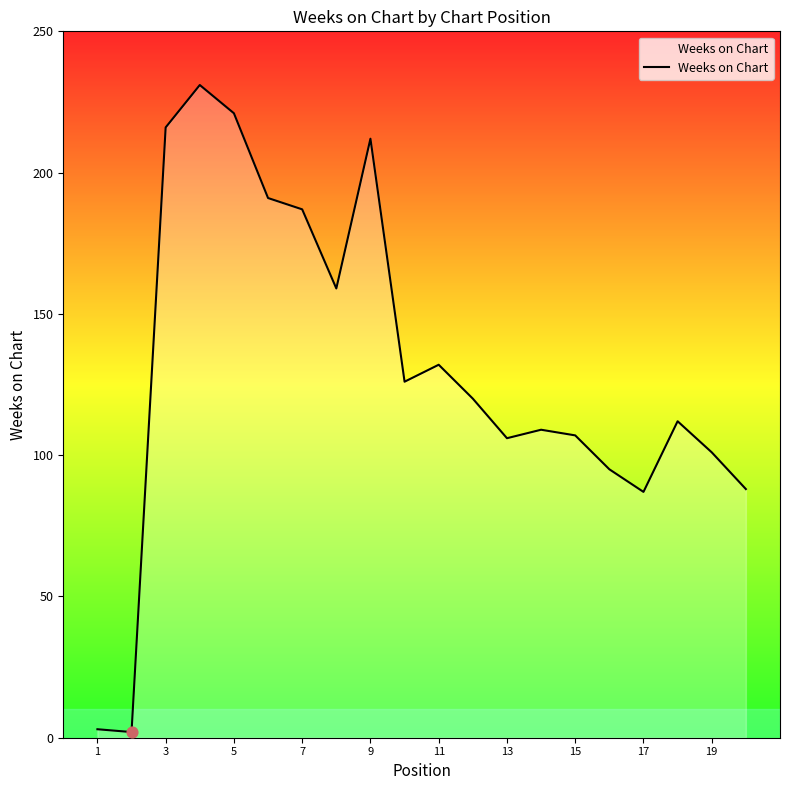

What is the greatest value displayed?

231